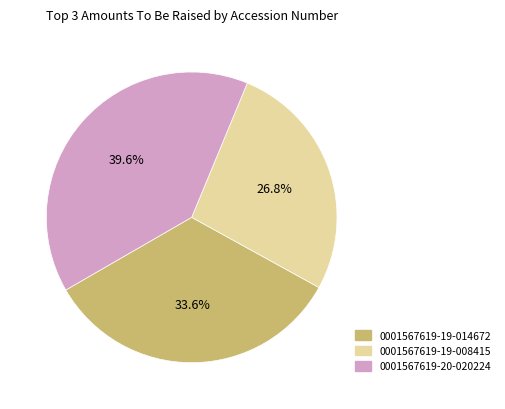

Do 0001567619-20-020224 and 0001567619-19-008415 together represent more than half of the pie?

Yes